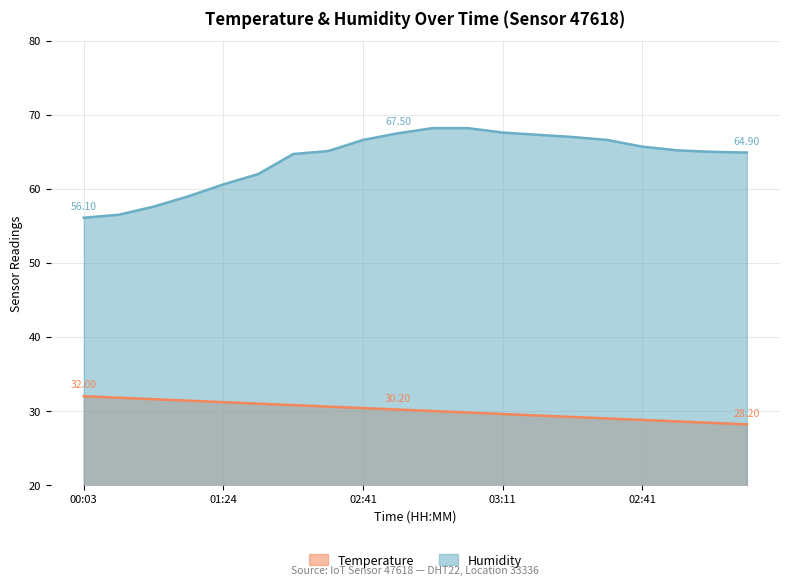

How many categories are shown in the chart?

20